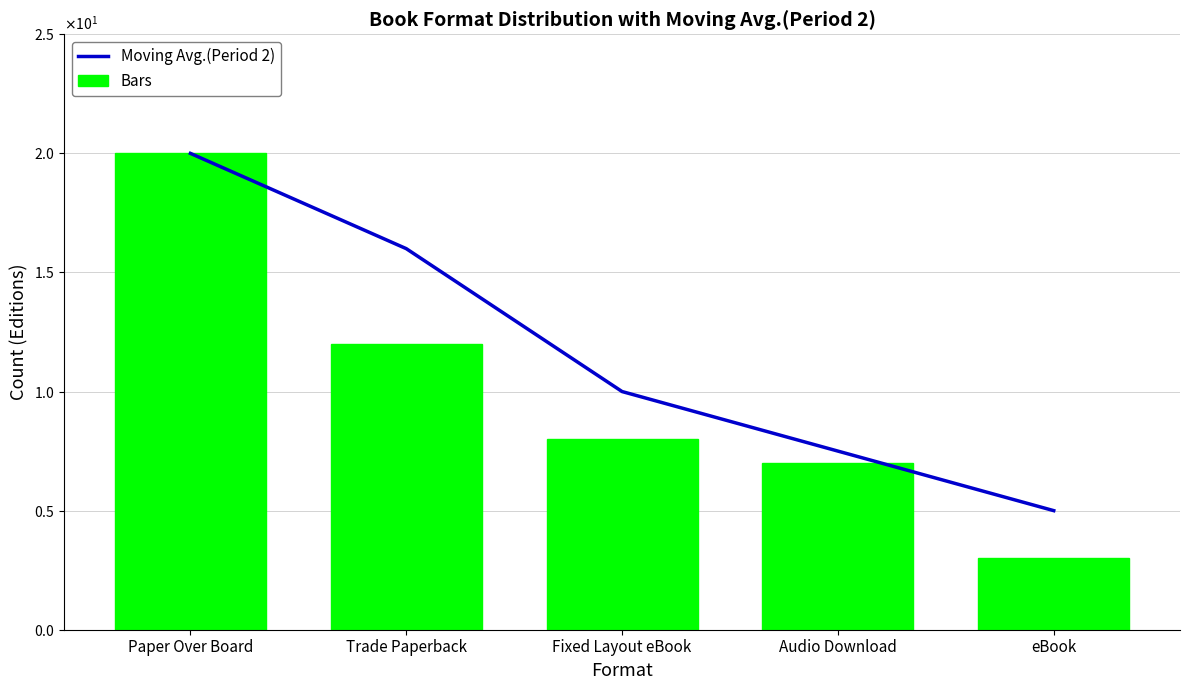

At which category is the sum across all series the highest?

Paper Over Board